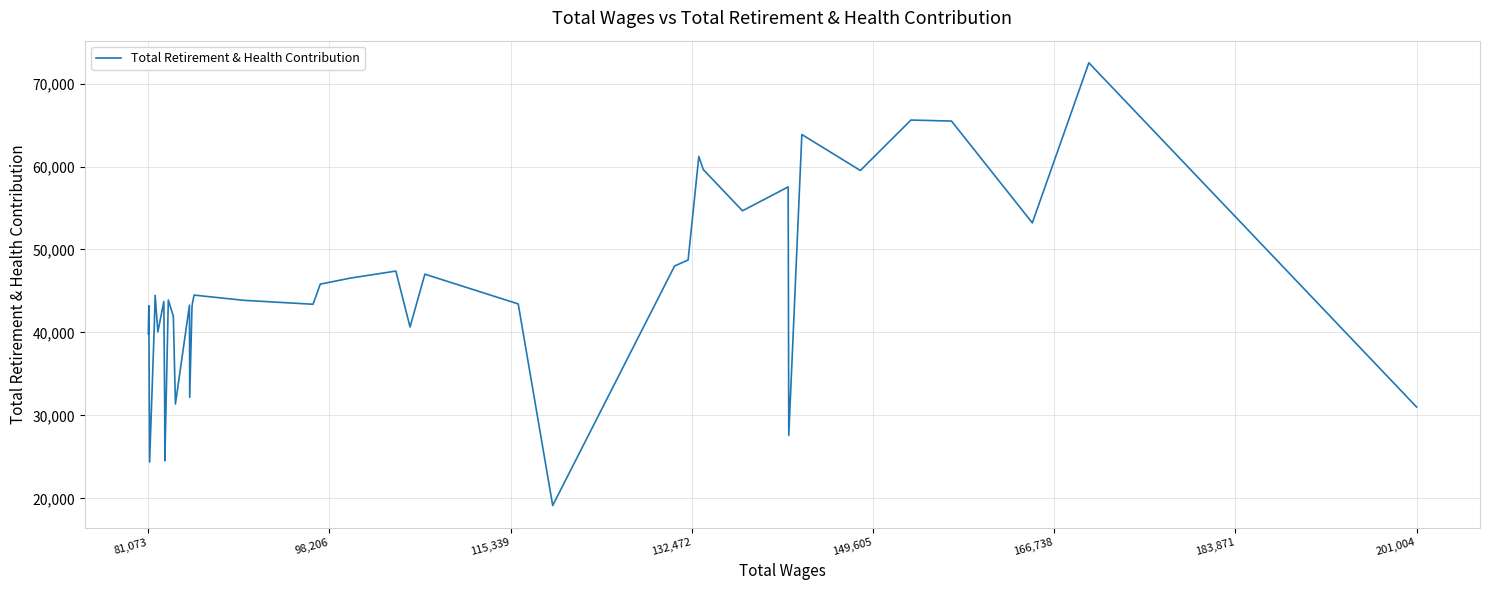

What is the minimum value shown in the chart?

19142